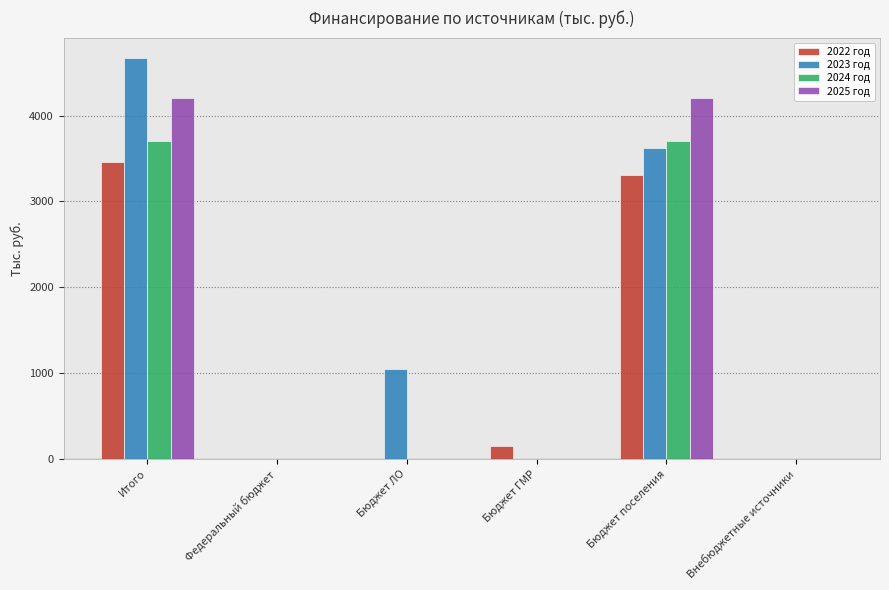

Which category has the highest value across all series?

Итого